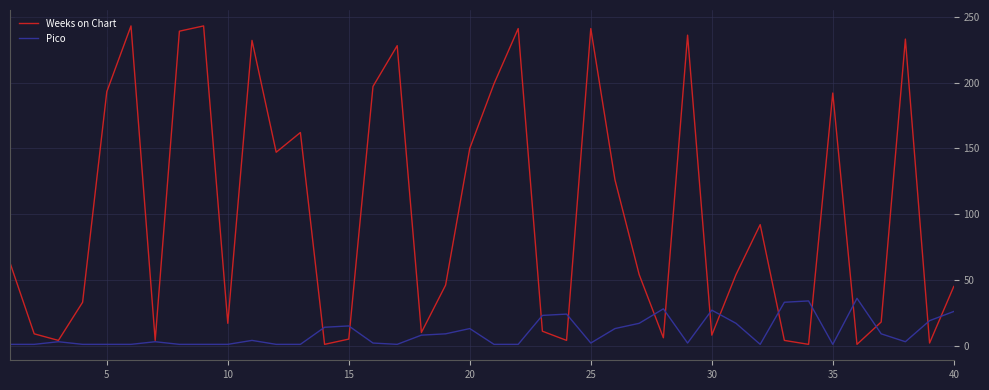

Rank the series by their average value, from lowest to highest.

Pico, Weeks on Chart